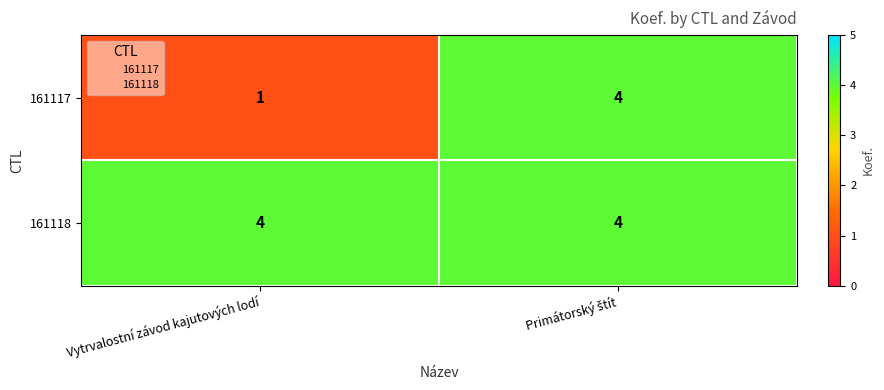

What is the difference between the maximum and minimum values in the 161117 series?

3